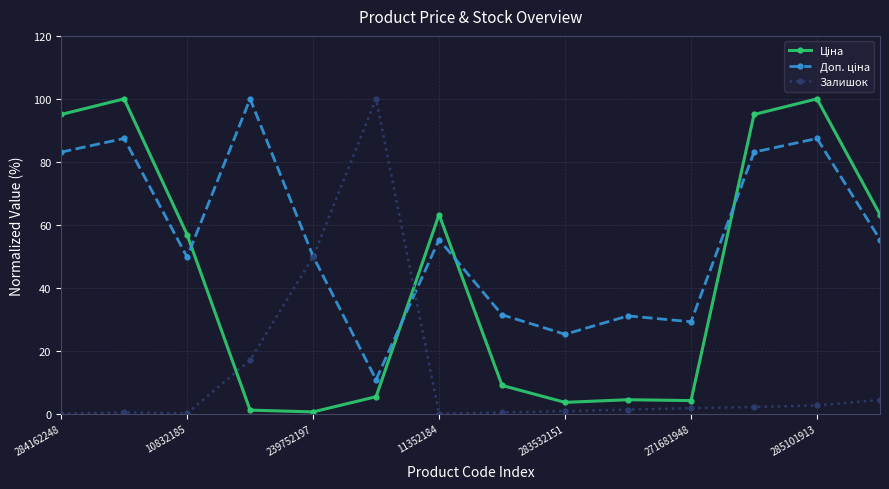

What is the highest value of the Залишок series?

100.0